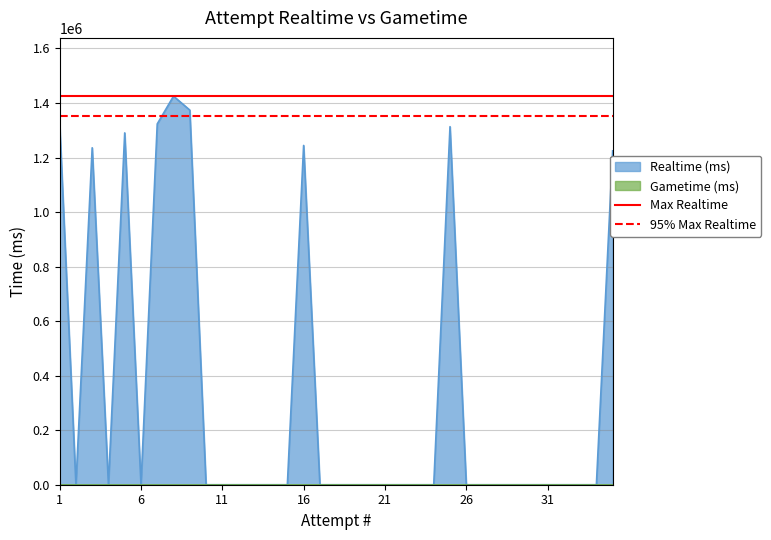

What is the maximum value for Realtime (ms)?

1425123